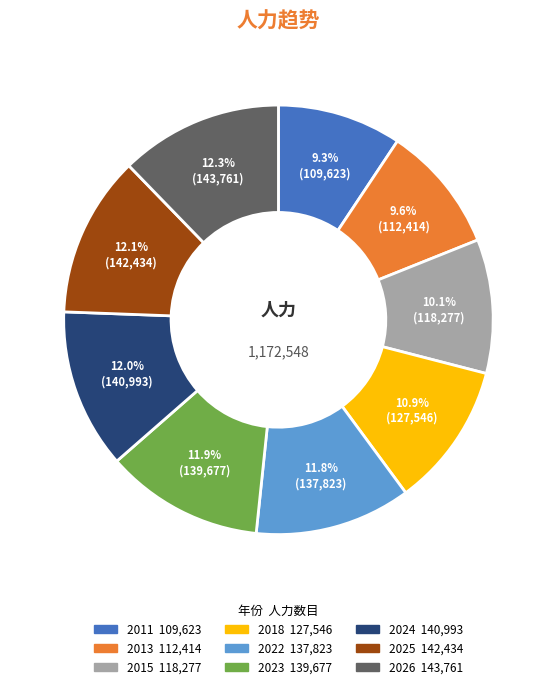

The 2011 slice represents 24% of the pie. True or false?

False